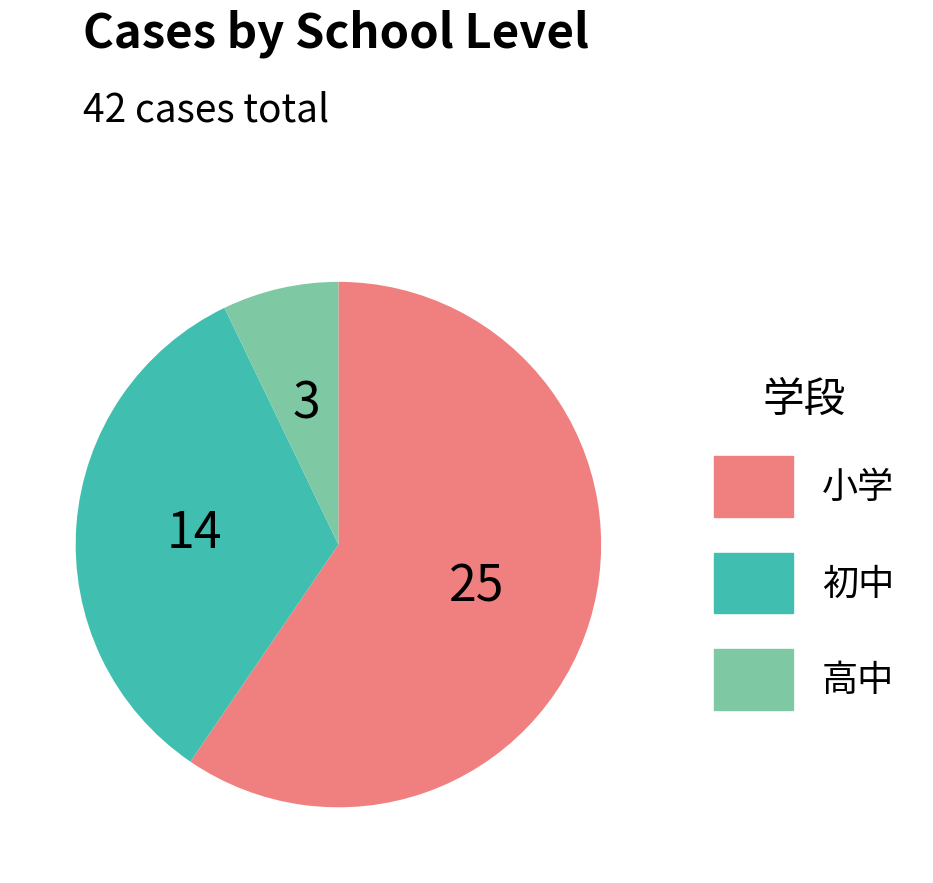

How many slices are in this pie chart?

3